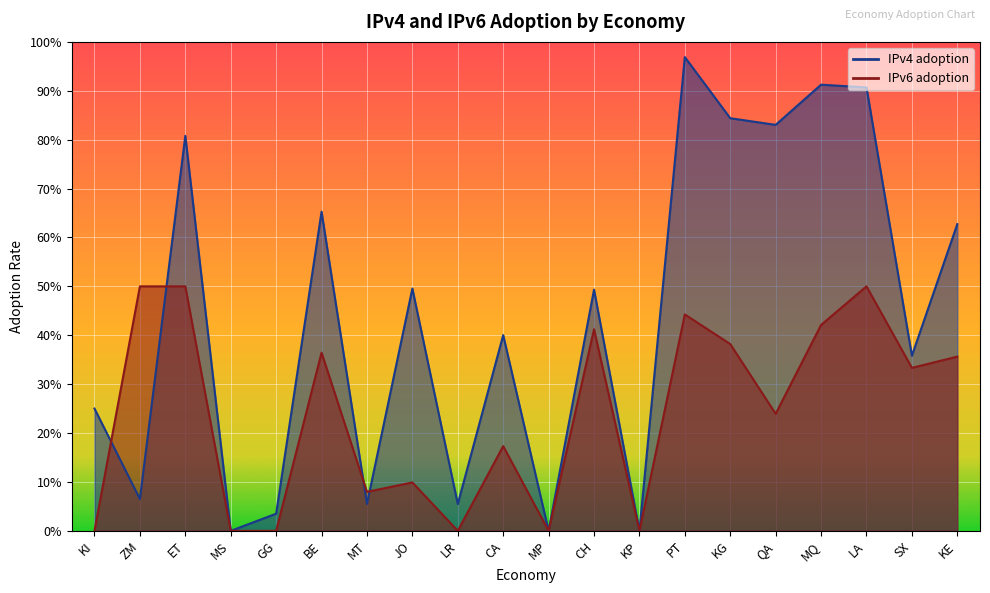

How many distinct data groups are displayed?

2